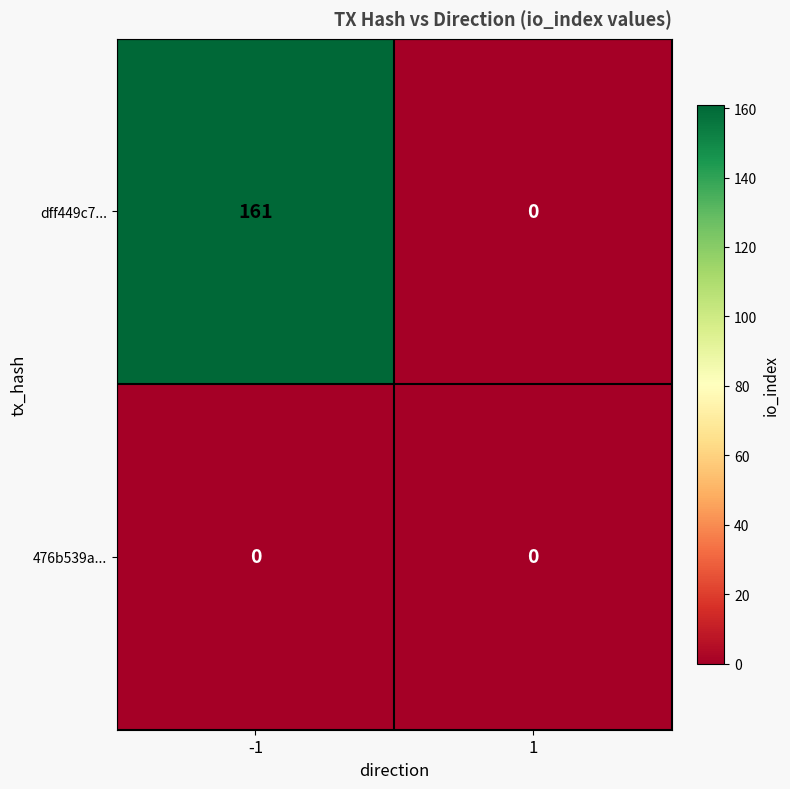

What is the greatest value displayed?

161